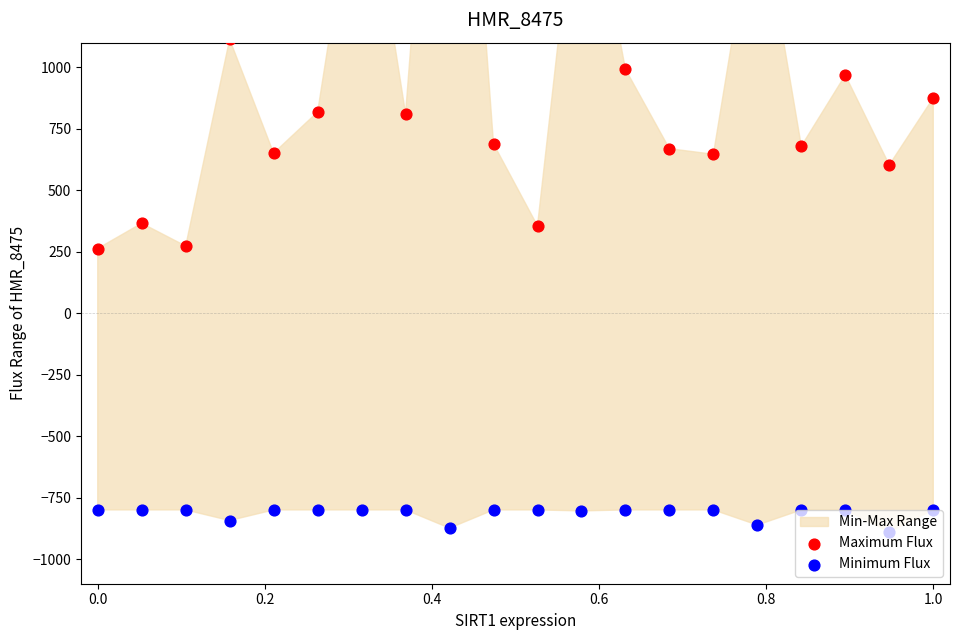

Which series has the largest Y range (max minus min)?

Maximum Flux